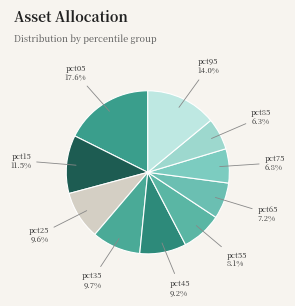

How many segments does this pie chart have?

10